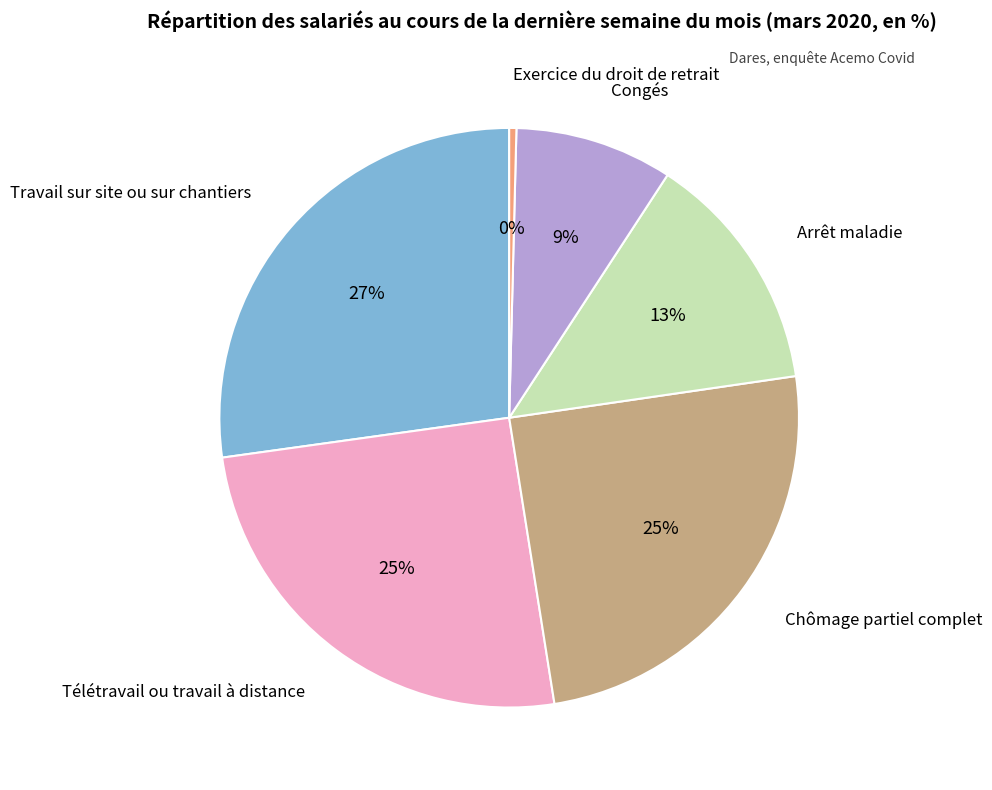

To the nearest percent, what is the difference between the largest and smallest slice percentages?

27%